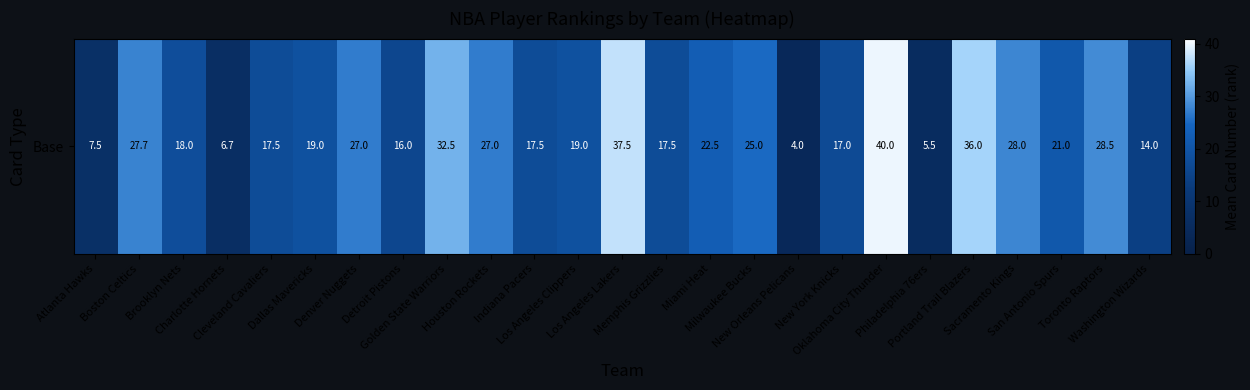

Where does the data first go above 19?

Boston Celtics